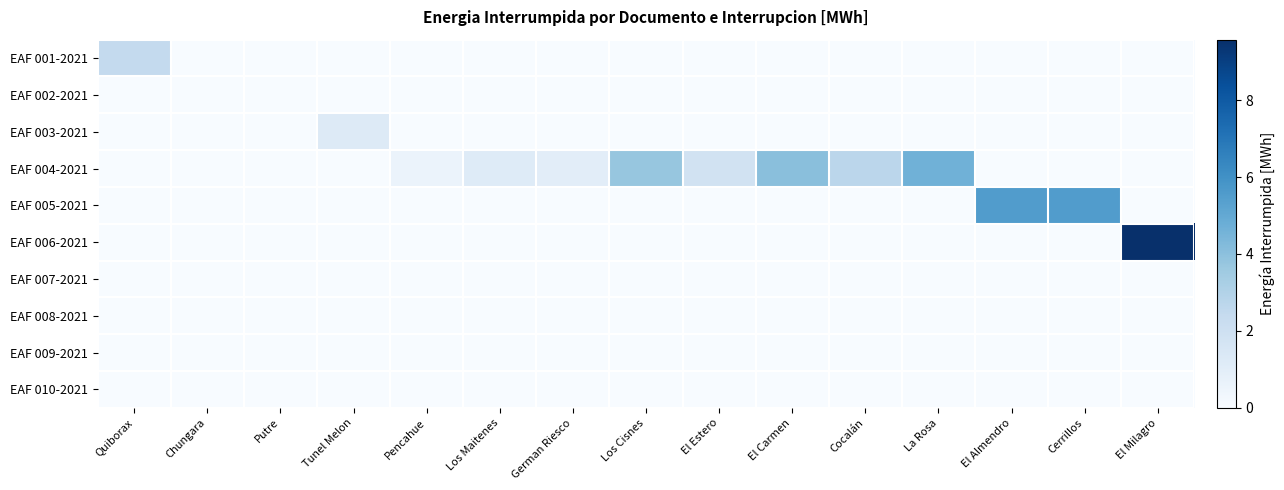

Rank the series at La Rosa from lowest to highest value.

EAF 001-2021, EAF 002-2021, EAF 003-2021, EAF 005-2021, EAF 006-2021, EAF 007-2021, EAF 008-2021, EAF 009-2021, EAF 010-2021, EAF 004-2021